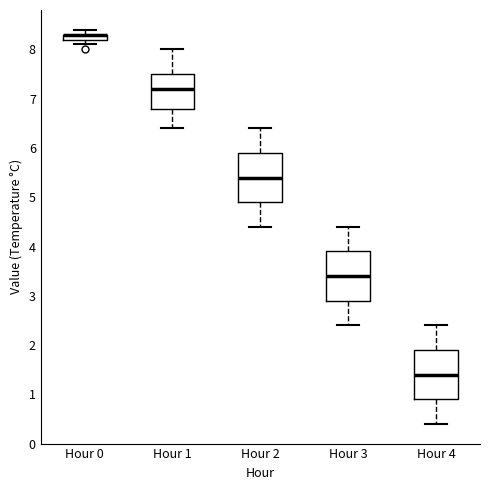

Where does the lower whisker of the box for Hour 1 end on the y-axis? The values are not printed on the chart, so give them approximately, as read against the axis.

6.4